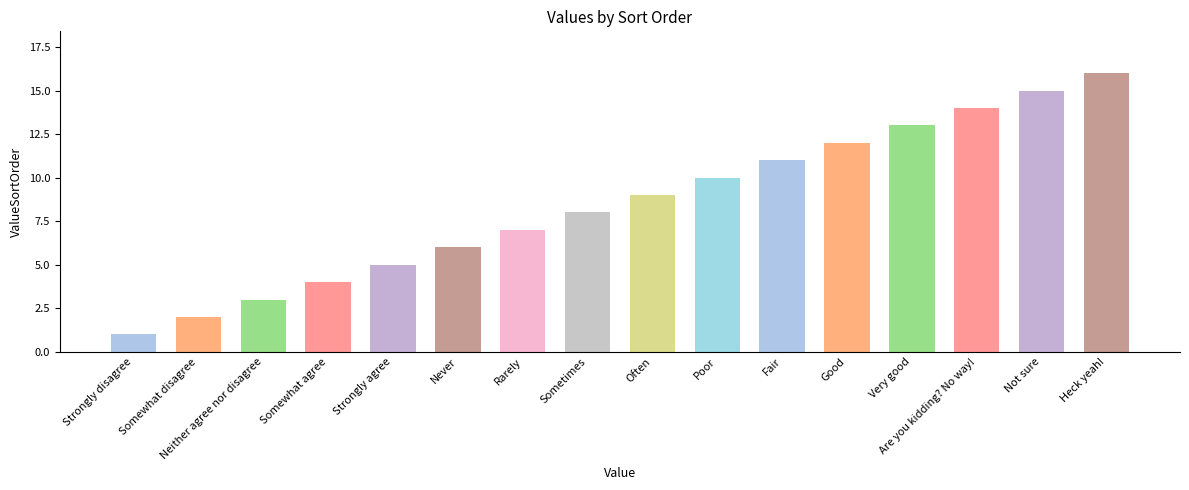

What is the change in value from Strongly disagree to Poor?

+9